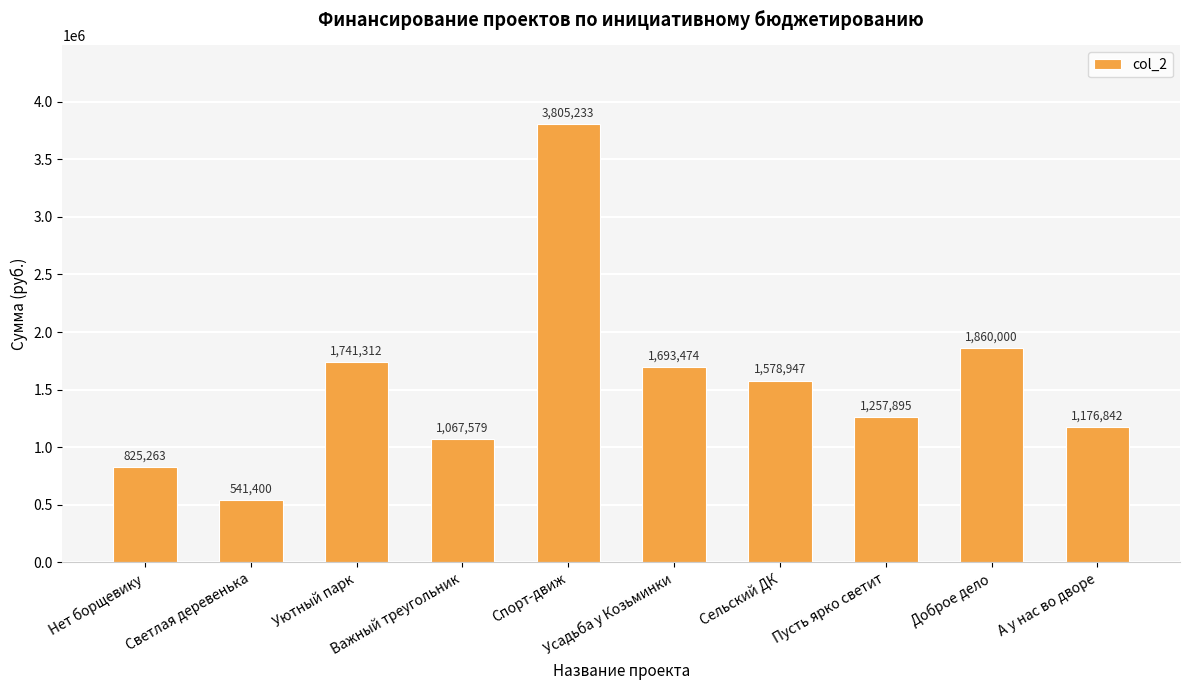

What is the value of the 3rd bar from the left?

1741311.6